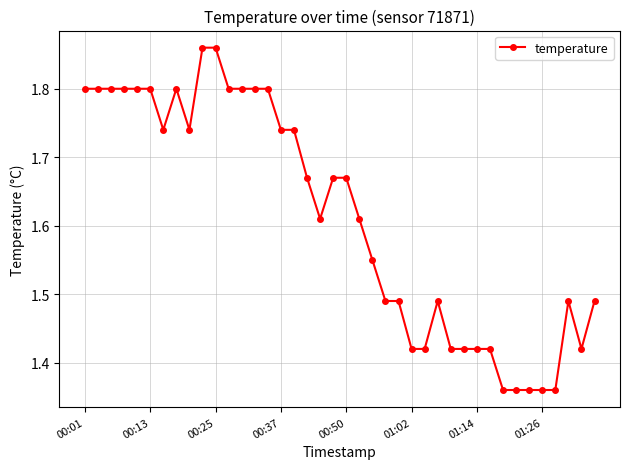

True or false: the data has more than 1 interior local peaks.

True